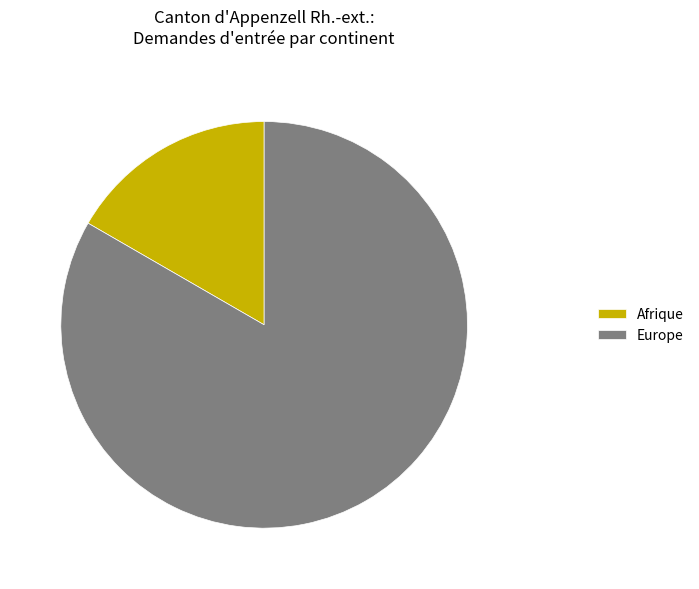

Approximately how many times larger is the value at Europe compared to Afrique?

5.0